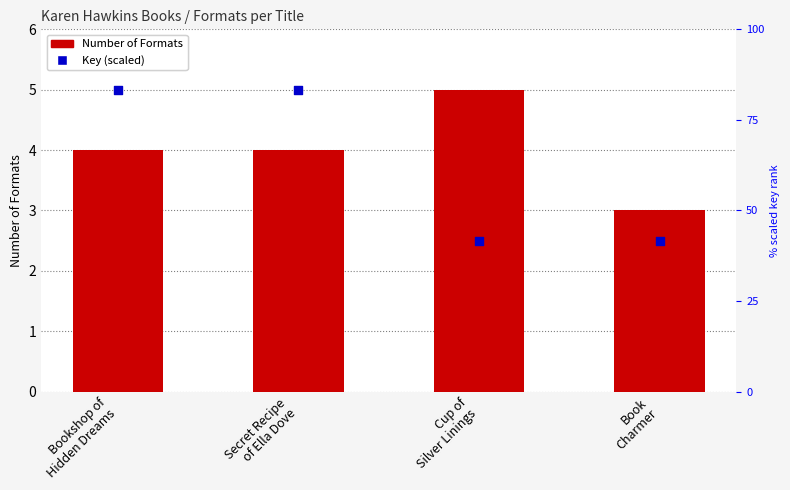

At which category is the sum across all series the highest?

Bookshop of
Hidden Dreams